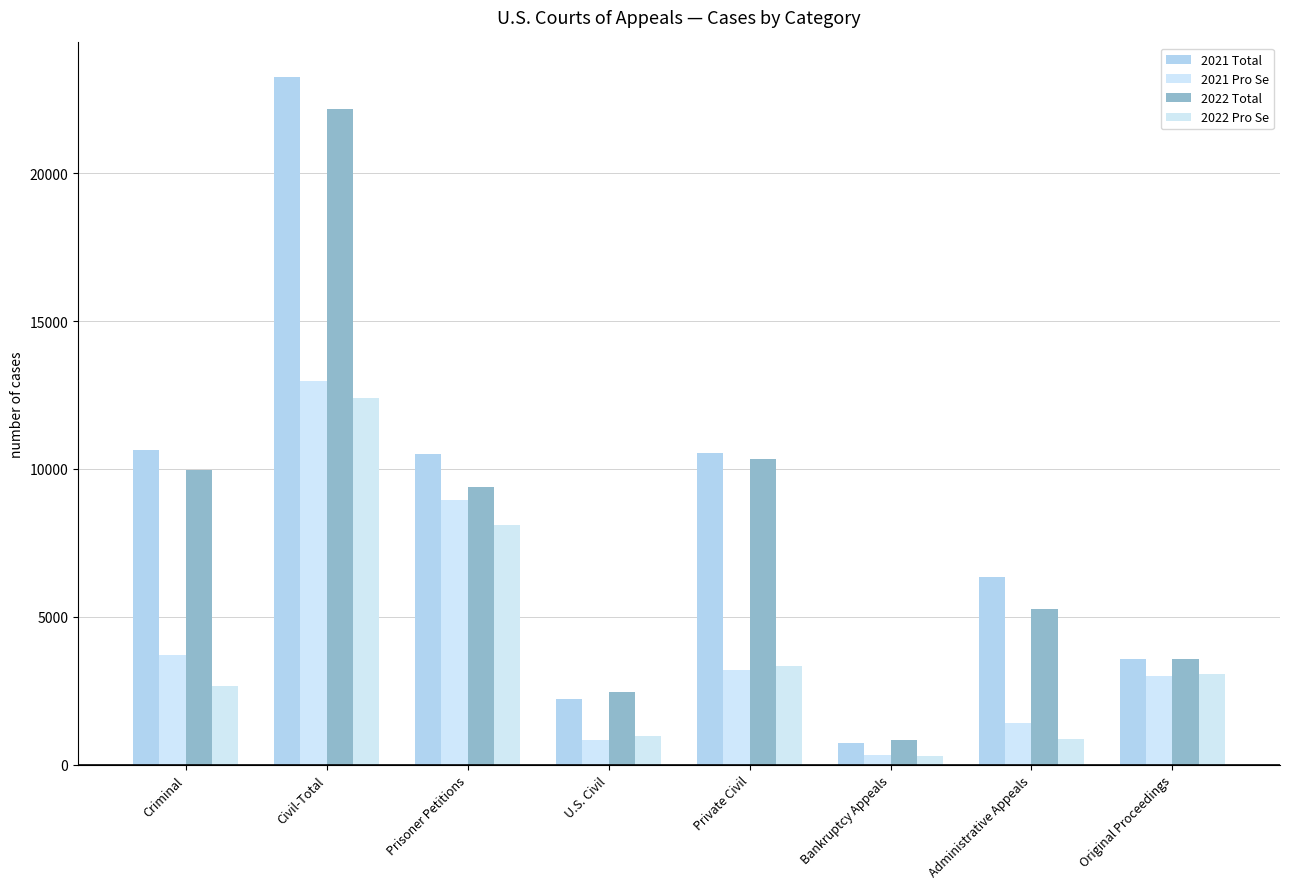

What is the spread (max minus min) of values at Civil-Total?

10850